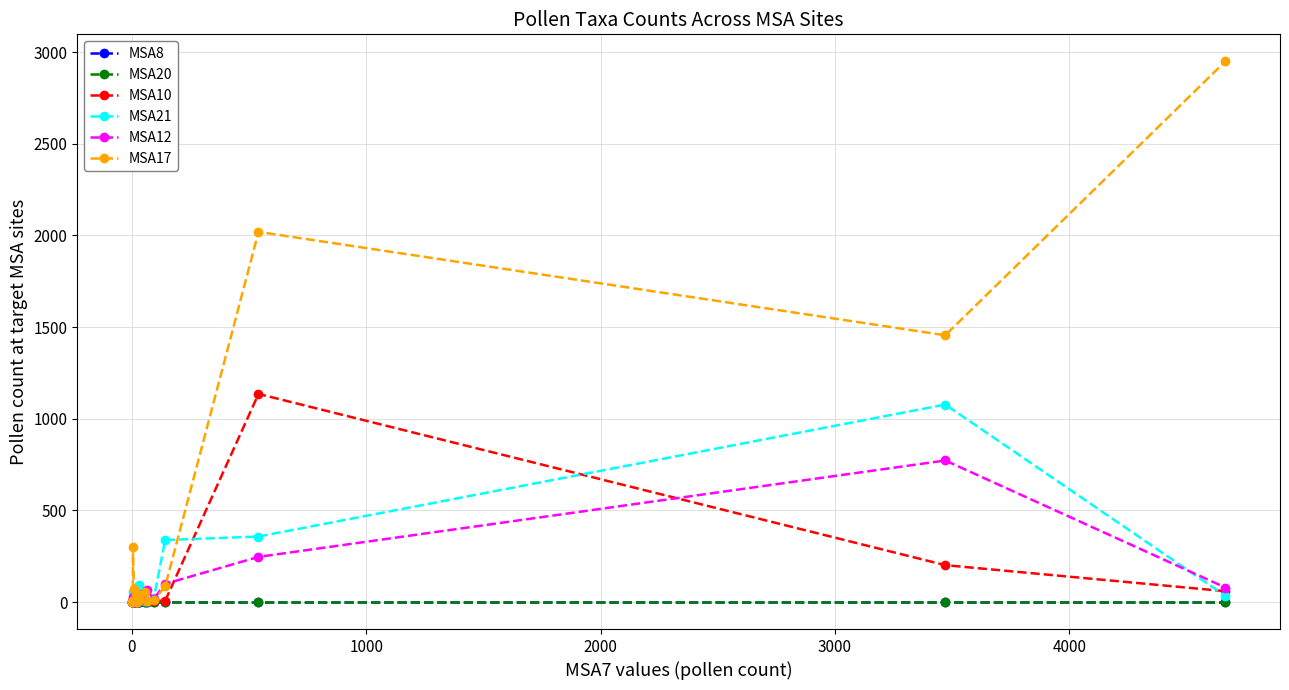

True or false: MSA20 has more than 0 points higher than both neighbors.

False